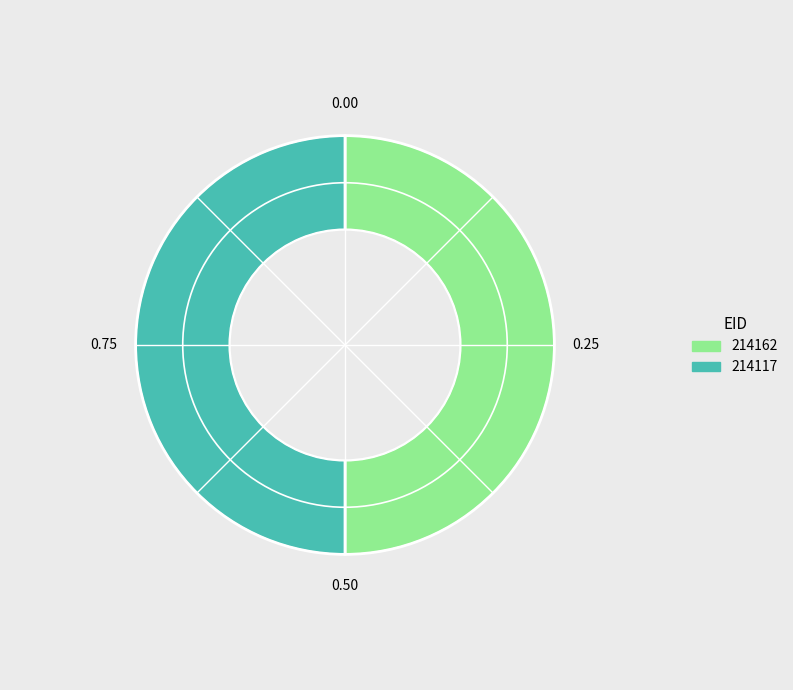

Do 214162 and 214117 together represent more than half of the pie?

Yes